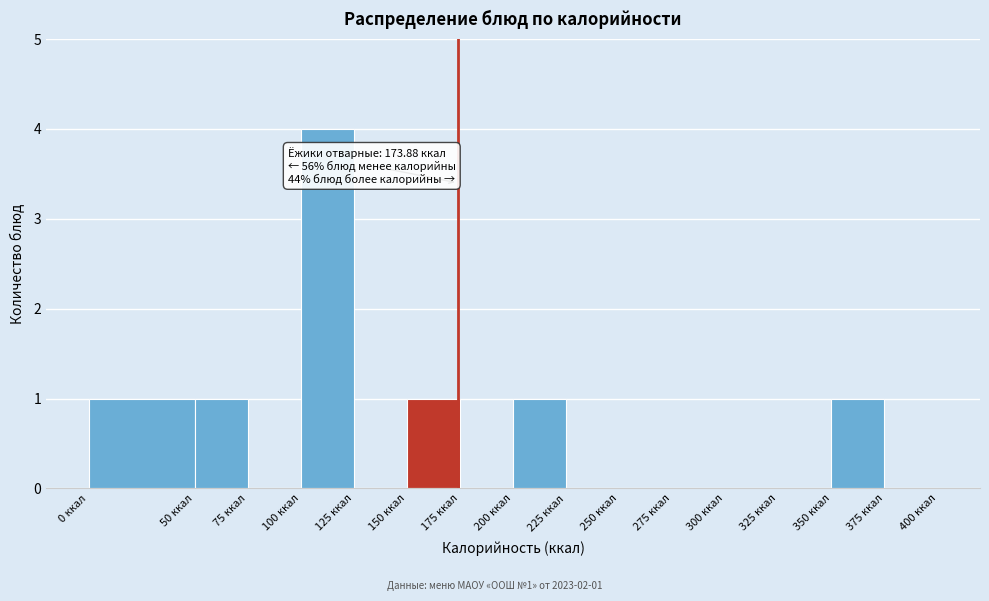

Which range on the x-axis has the tallest bar?

100 to 125